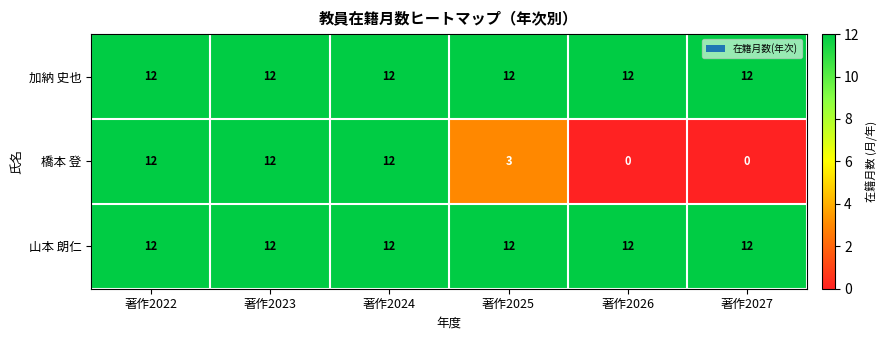

What is the maximum value shown in the chart?

12